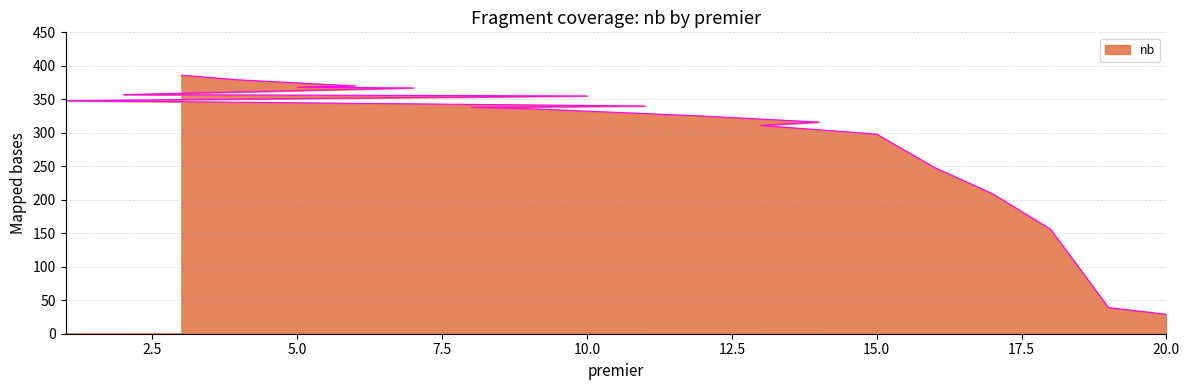

What is the change in value from 19 to 20?

-10